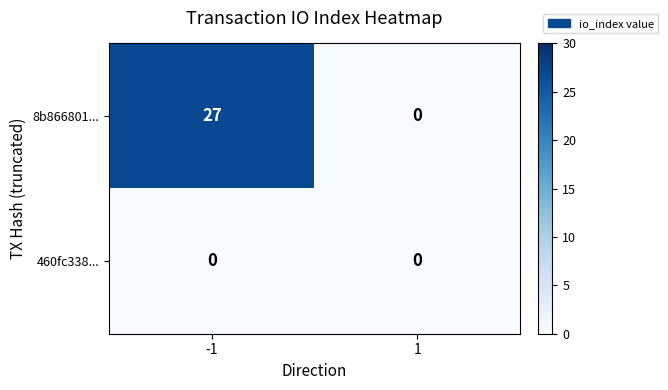

Which series has the largest total across all categories?

8b866801...